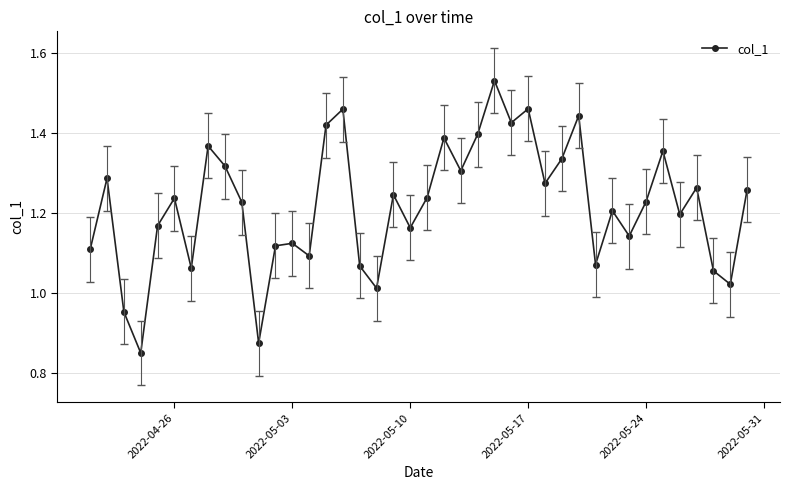

What is the difference between the maximum and minimum values?

0.7